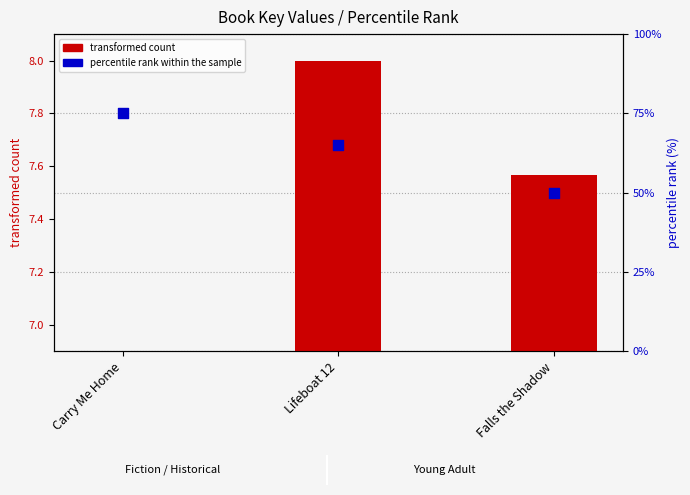

Which series reaches the maximum Y coordinate?

percentile rank within the sample